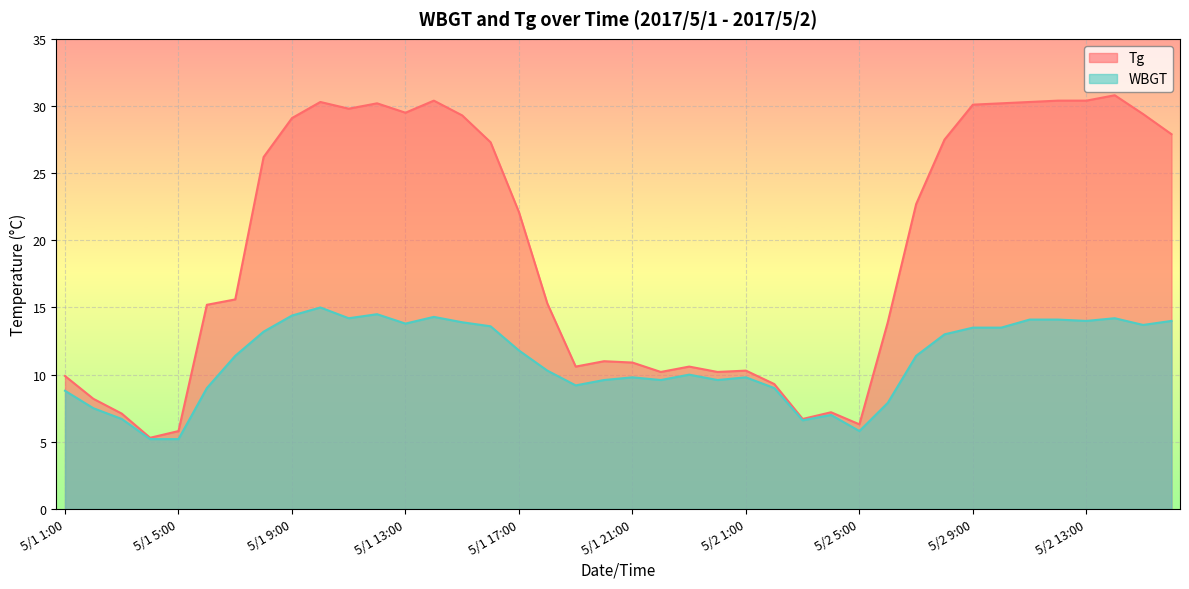

True or false: WBGT and Tg cross at least once.

False